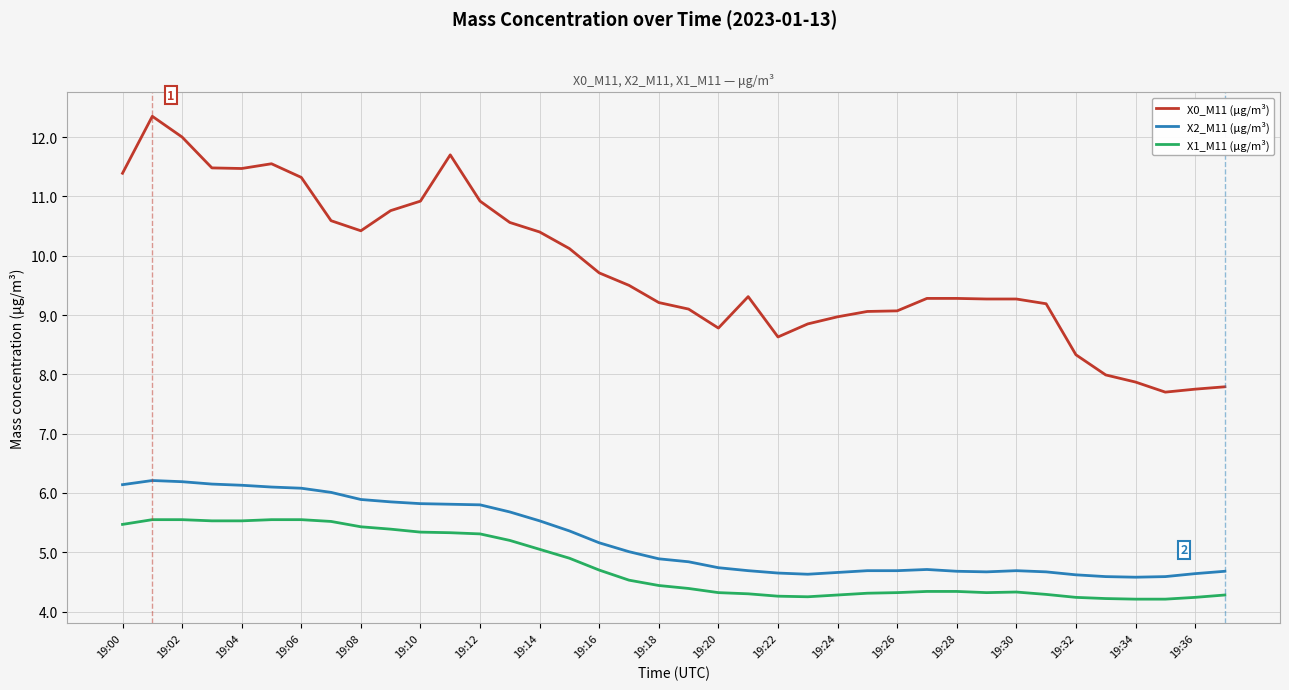

Which series has the largest total across all categories?

X0_M11 (μg/m³)